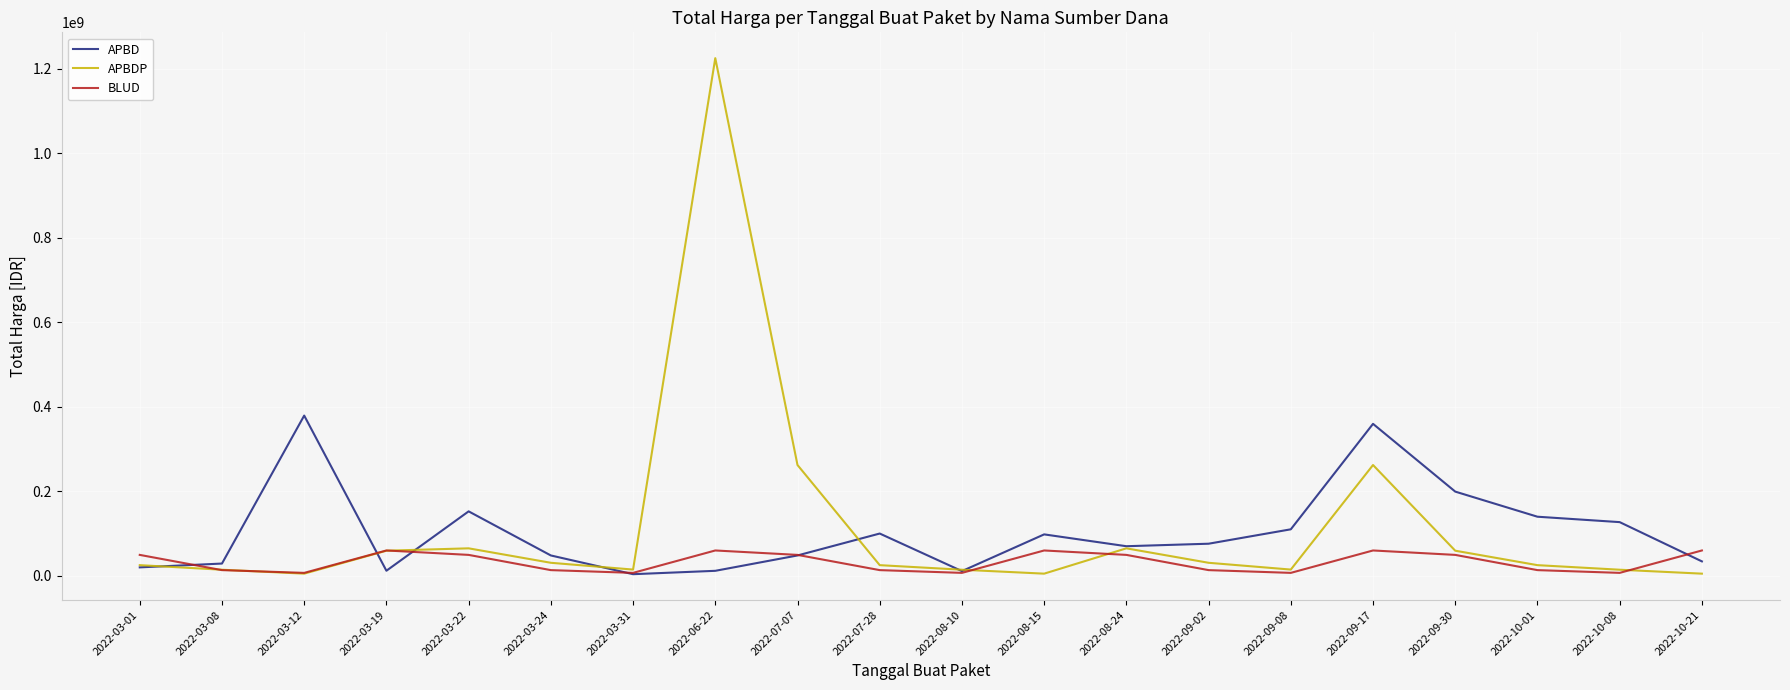

How many values in the BLUD series are below 49478000?

10